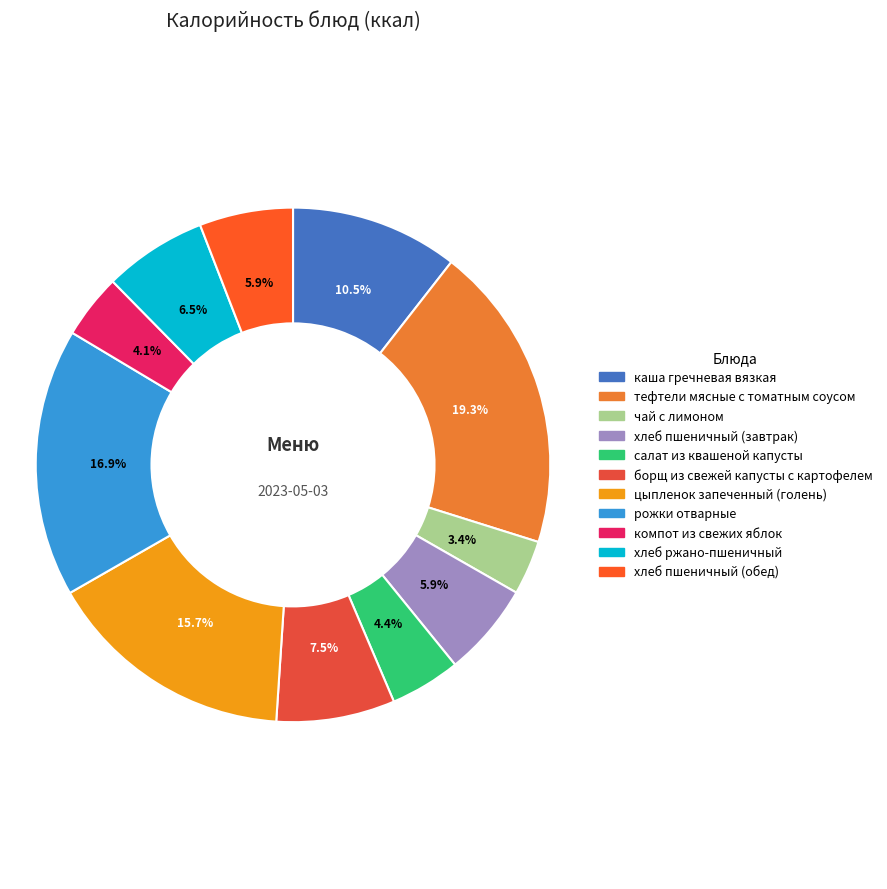

Which category has the smallest portion of the pie?

чай с лимоном